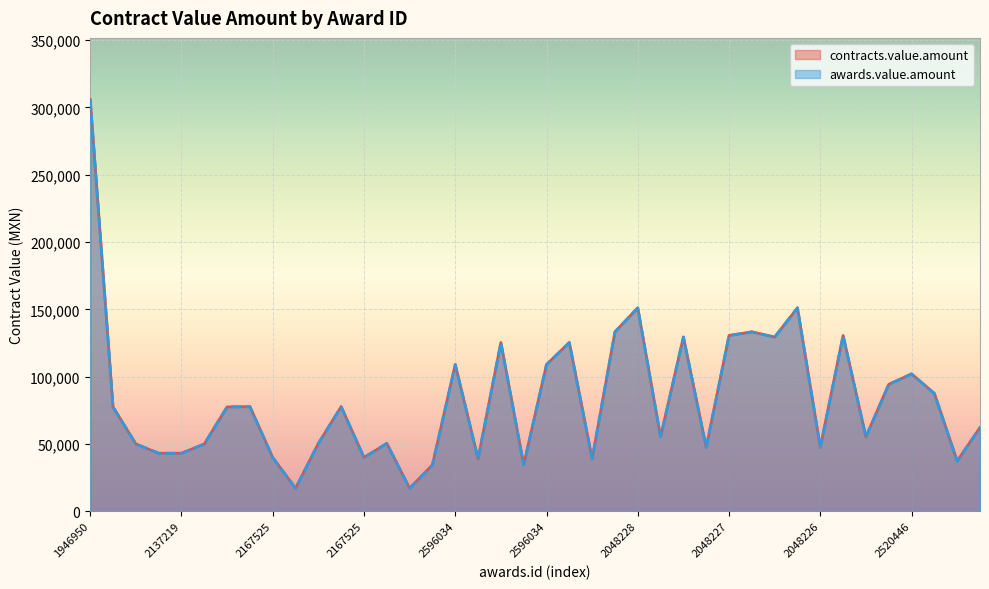

How many interior local valleys does the contracts.value.amount series have?

12